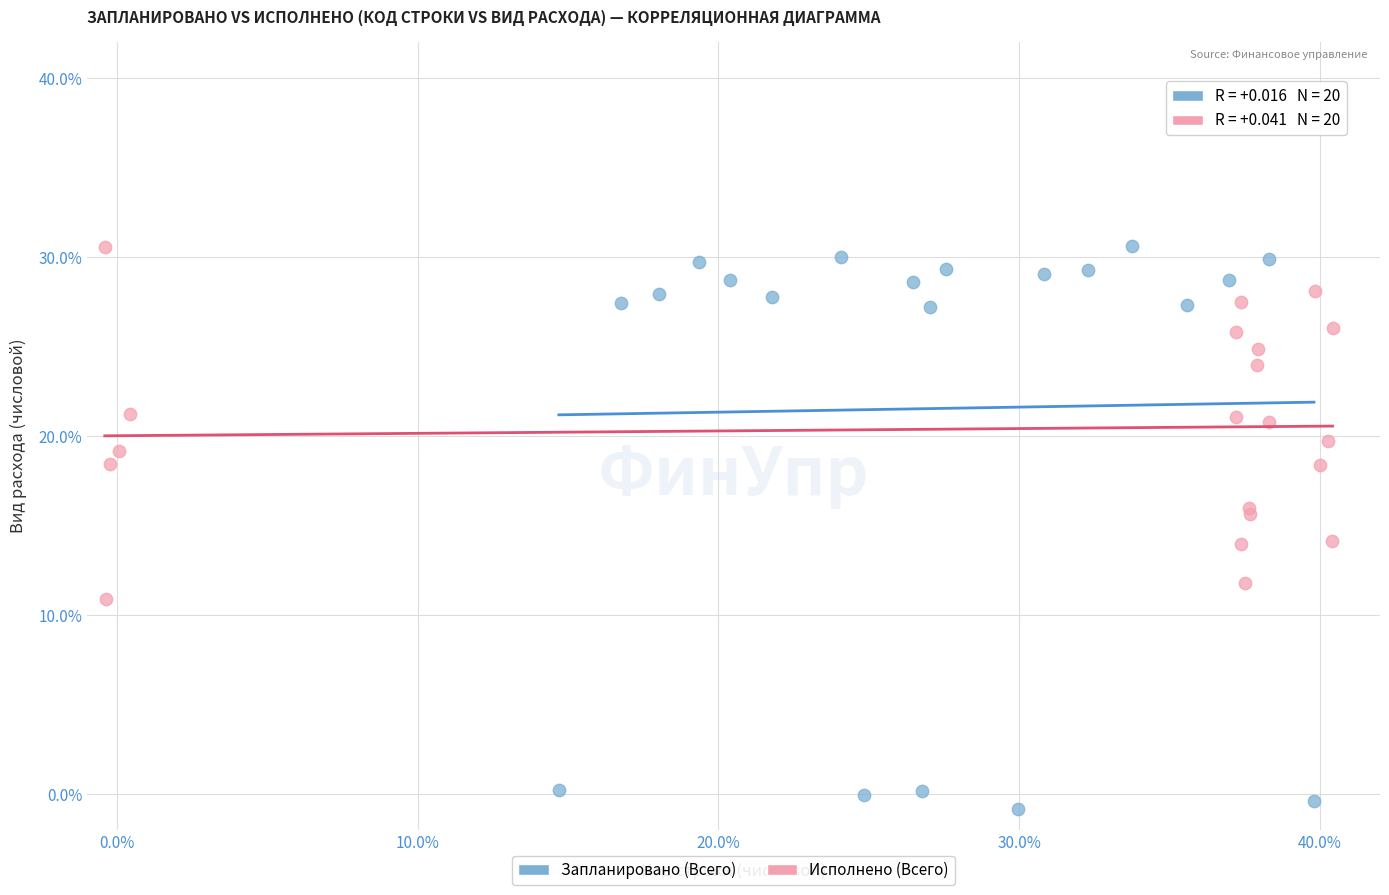

Which series has the largest Y range (max minus min)?

Запланировано (Всего)